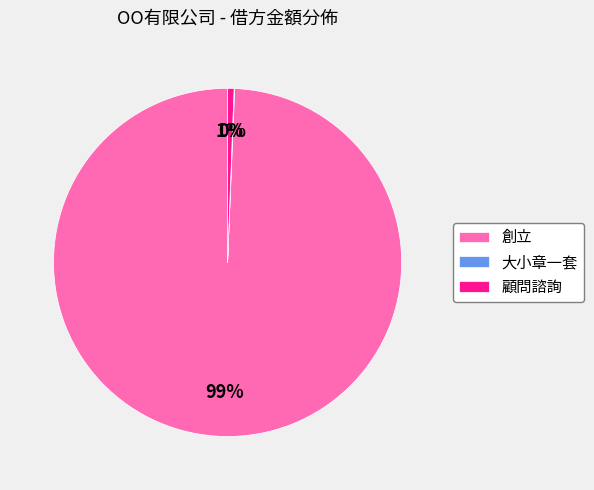

To the nearest percent, what is the difference between the largest and smallest slice percentages?

99%